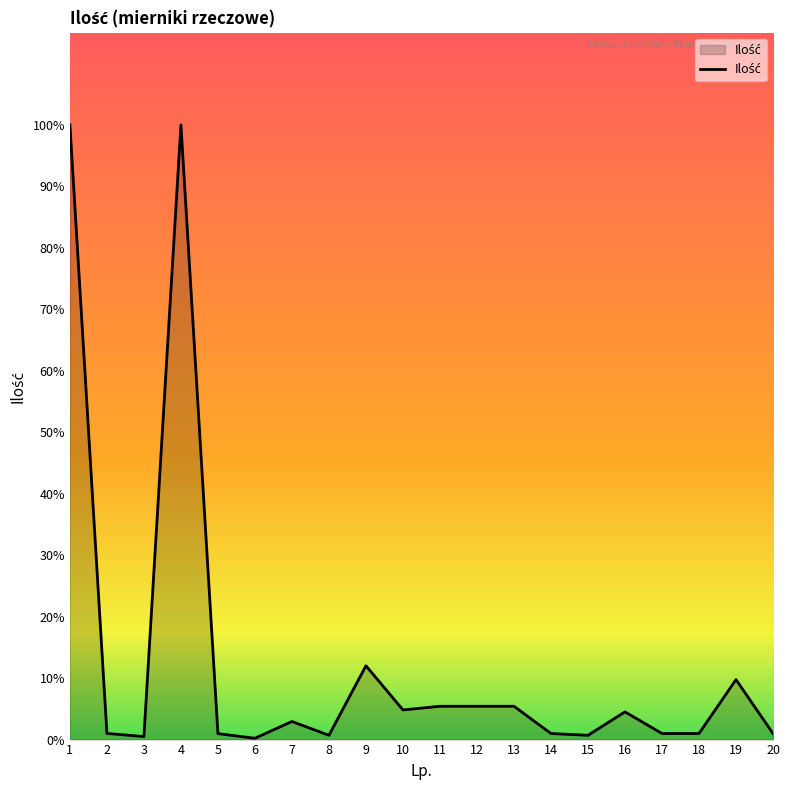

Does the chart have visible grid lines?

No